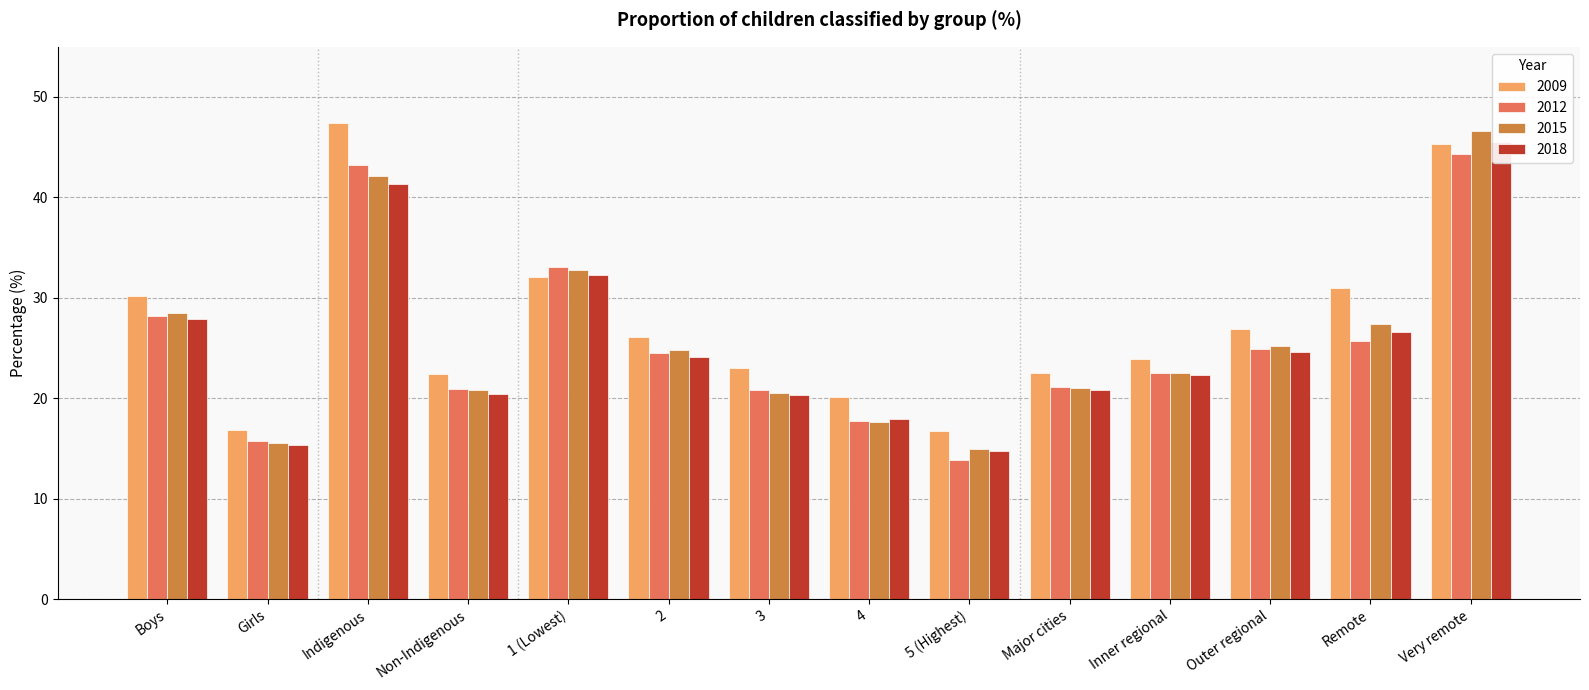

What are all the series names shown in the legend?

2009, 2012, 2015, 2018